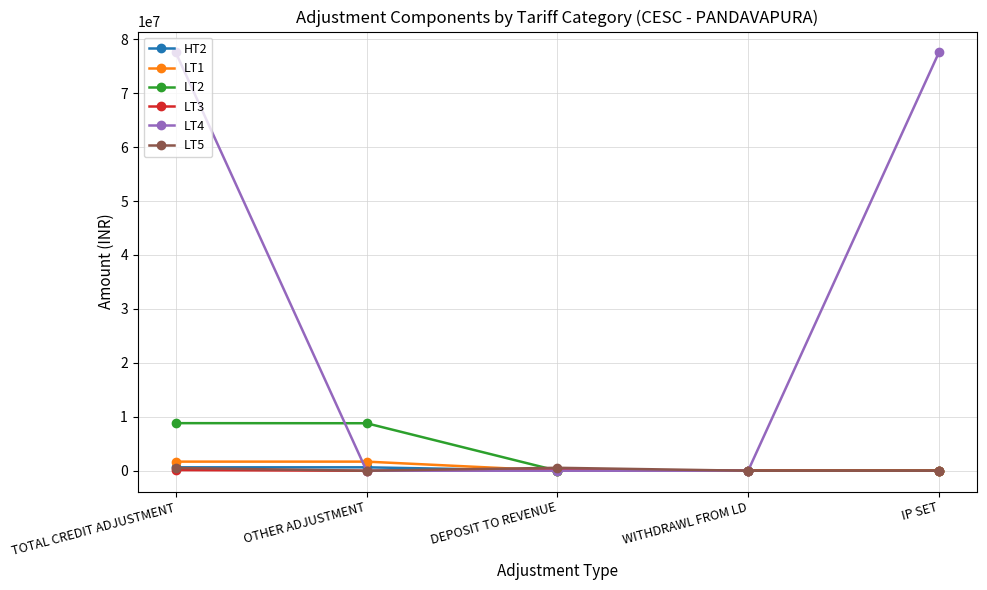

What are all the series names shown in the legend?

HT2, LT1, LT2, LT3, LT4, LT5